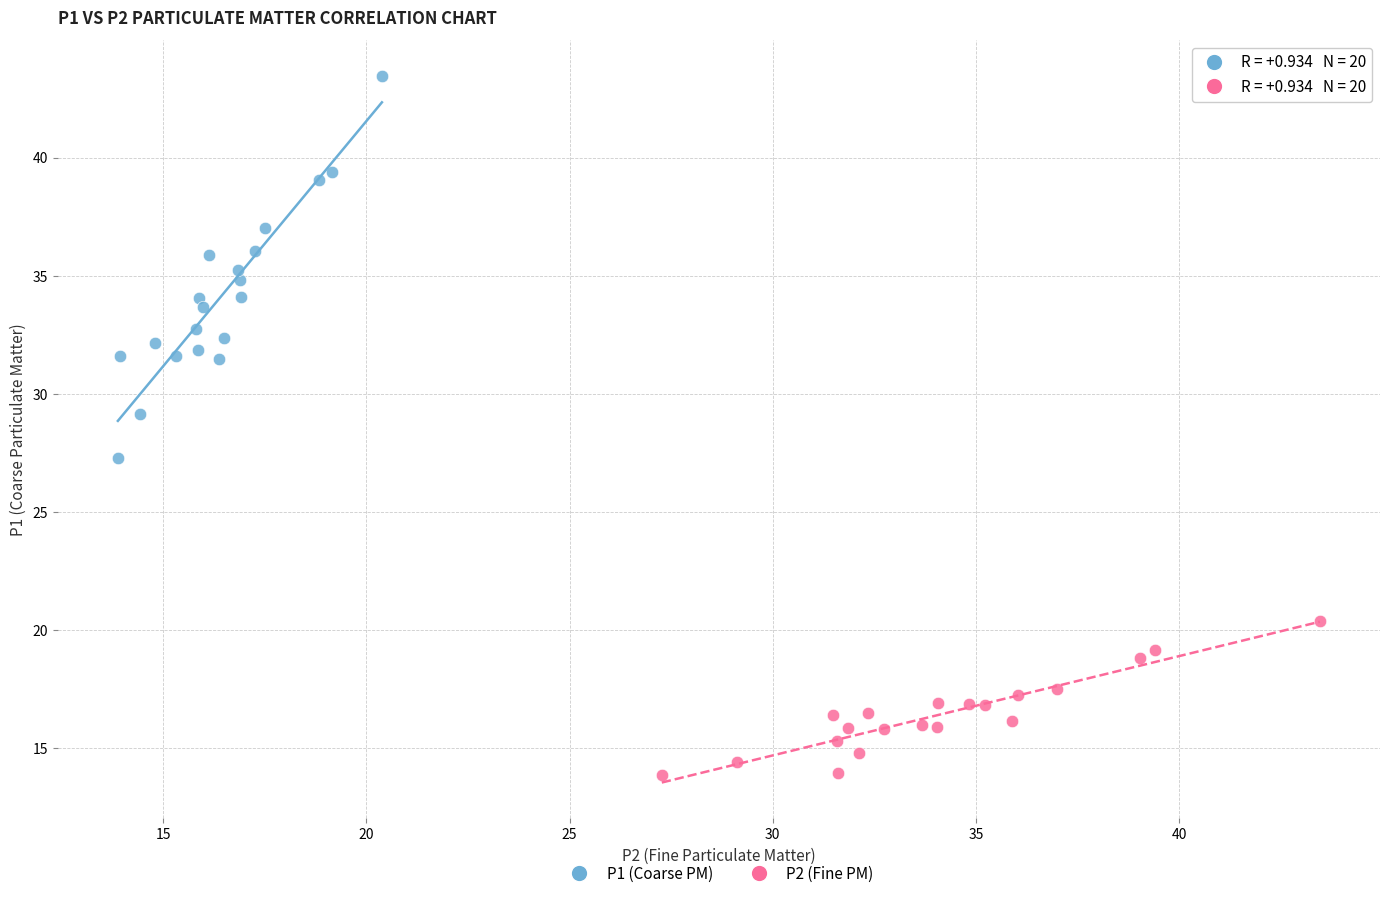

Which series contains the highest Y value?

P1 (Coarse PM)